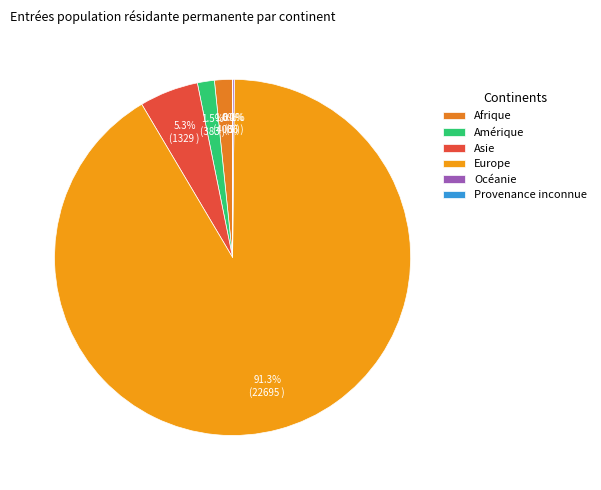

What is the largest slice in the pie chart?

Europe